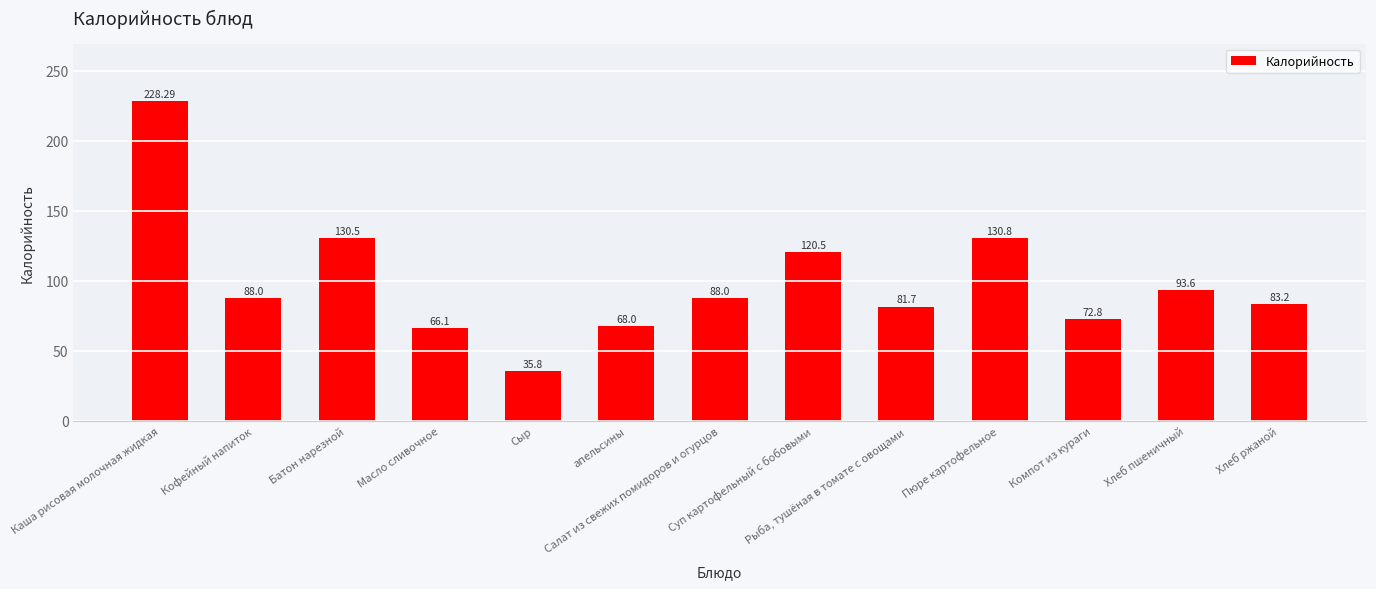

What is the label of the 11th bar from the right?

Батон нарезной